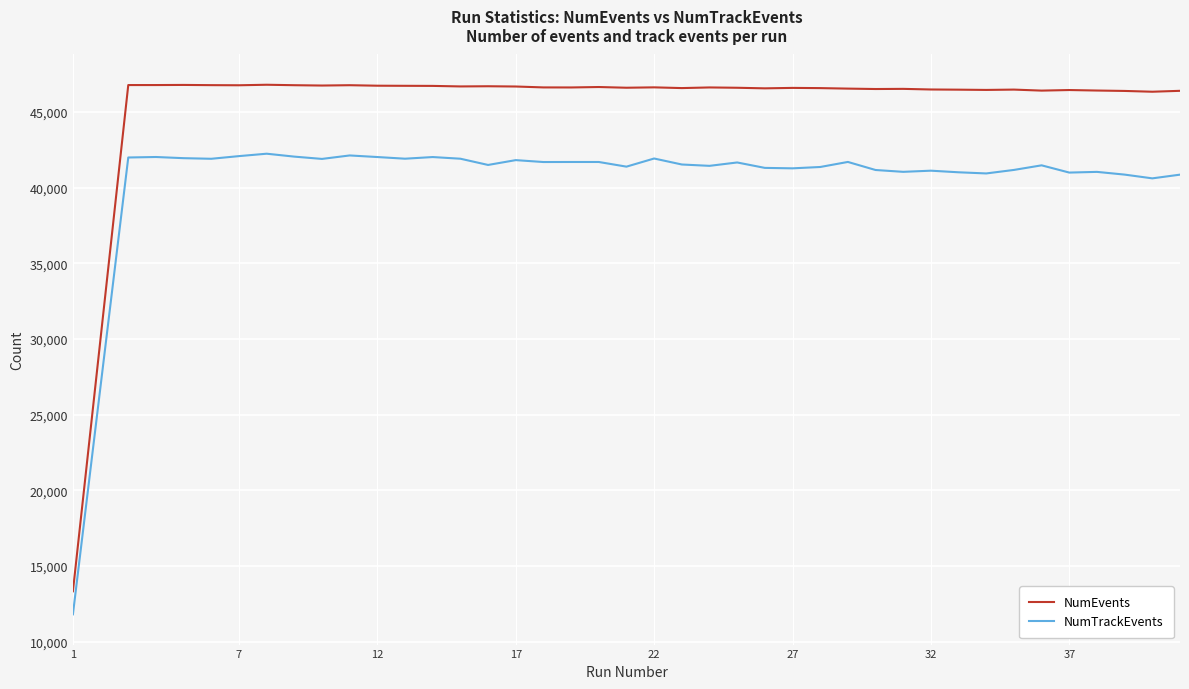

Rank the series by their maximum value, from highest to lowest.

NumEvents, NumTrackEvents